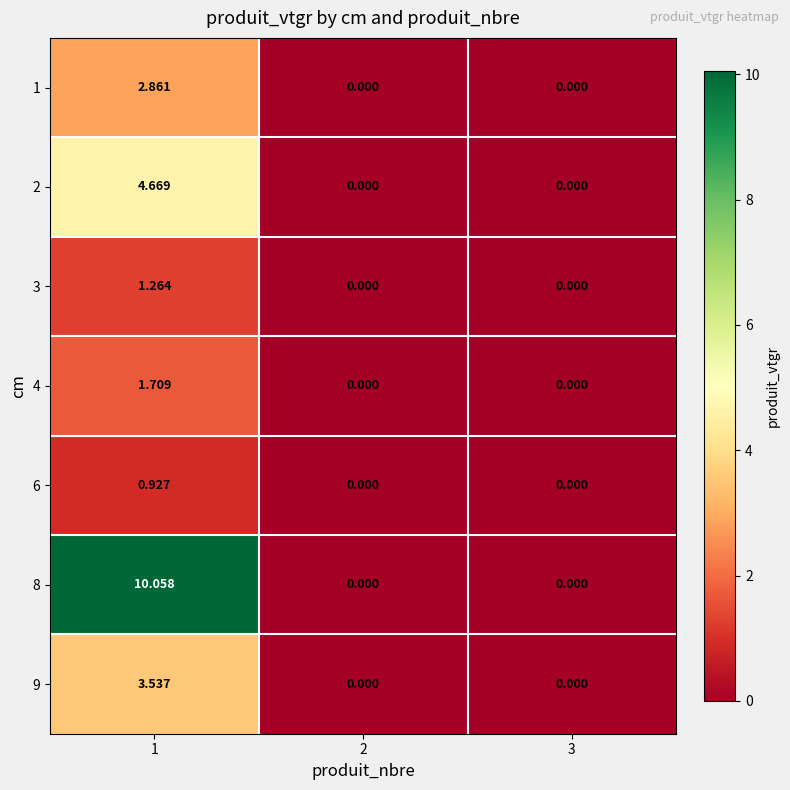

Is the value of 2 at 1 greater than the value of 9 at 1?

Yes